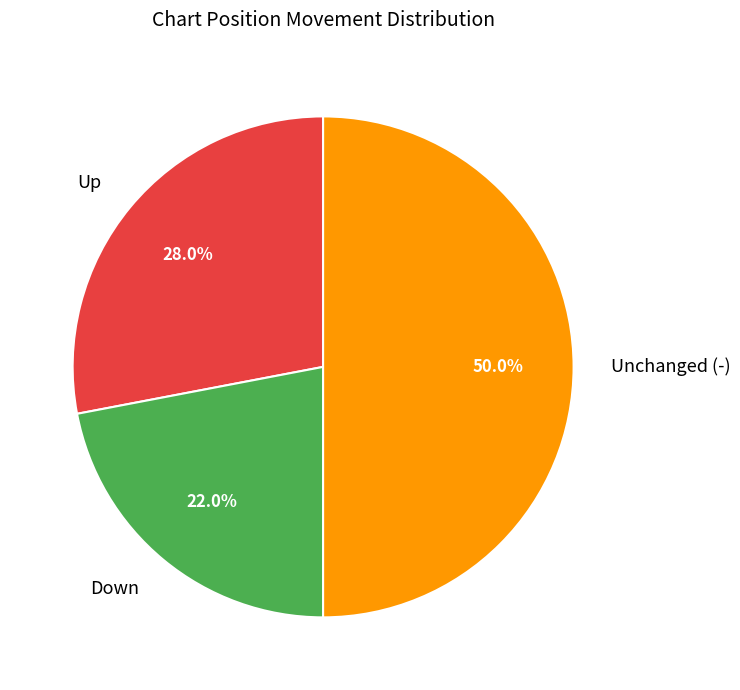

Rank the categories by value from highest to lowest.

Unchanged (-), Up, Down